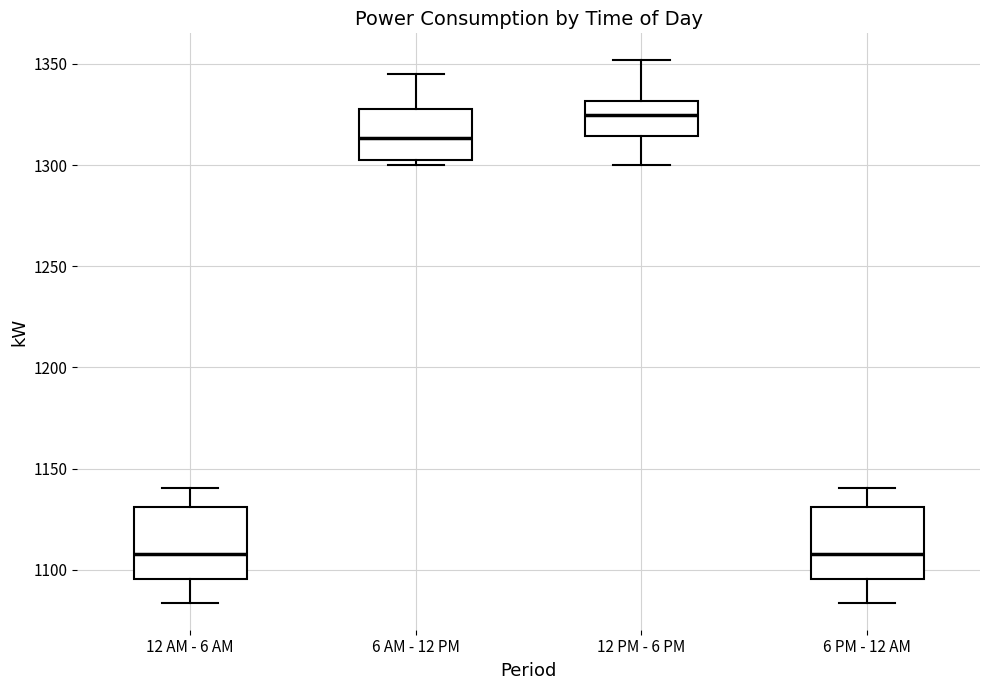

Reading left to right, read every box against the y-axis: the position of its median line, the range the box covers, and the ends of its whiskers. The values are not printed on the chart, so give them approximately, as read against the axis.

12 AM - 6 AM: median 1110, box 1095 to 1130, whiskers 1085 to 1140
6 AM - 12 PM: median 1315, box 1305 to 1330, whiskers 1300 to 1345
12 PM - 6 PM: median 1325, box 1315 to 1330, whiskers 1300 to 1350
6 PM - 12 AM: median 1110, box 1095 to 1130, whiskers 1085 to 1140